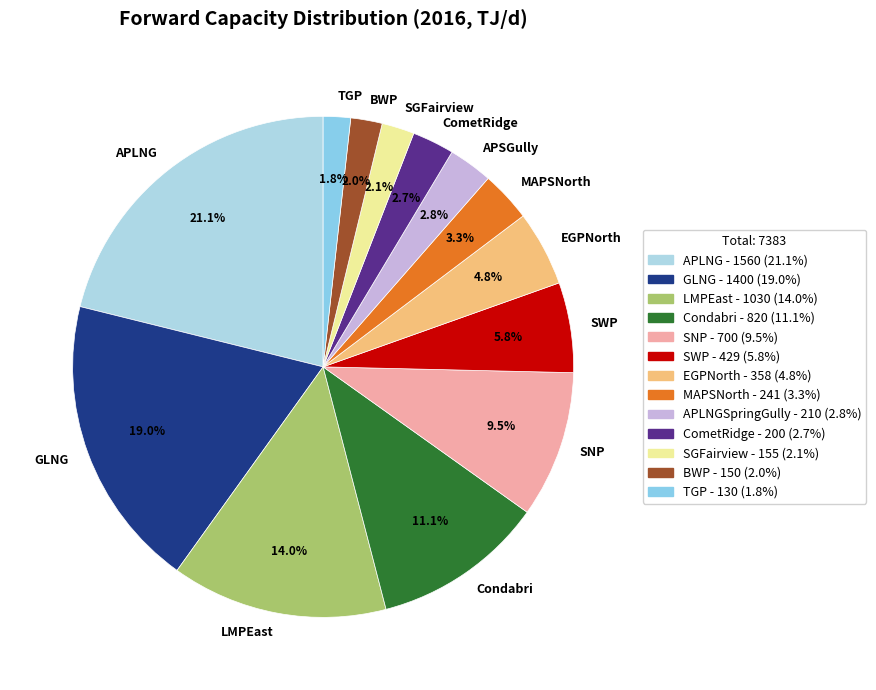

What portion of the pie excludes SWP?

94.2%